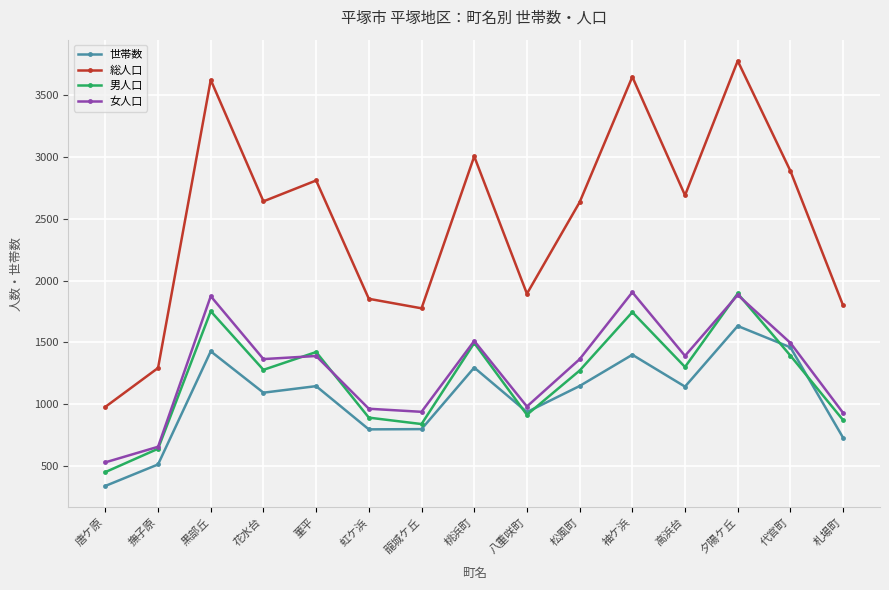

True or false: 女人口 has more than 0 interior local peaks.

True